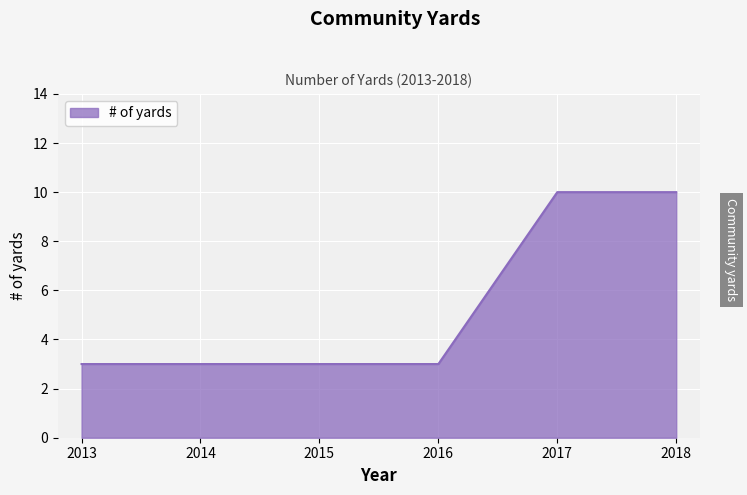

How many series are shown in this chart?

1